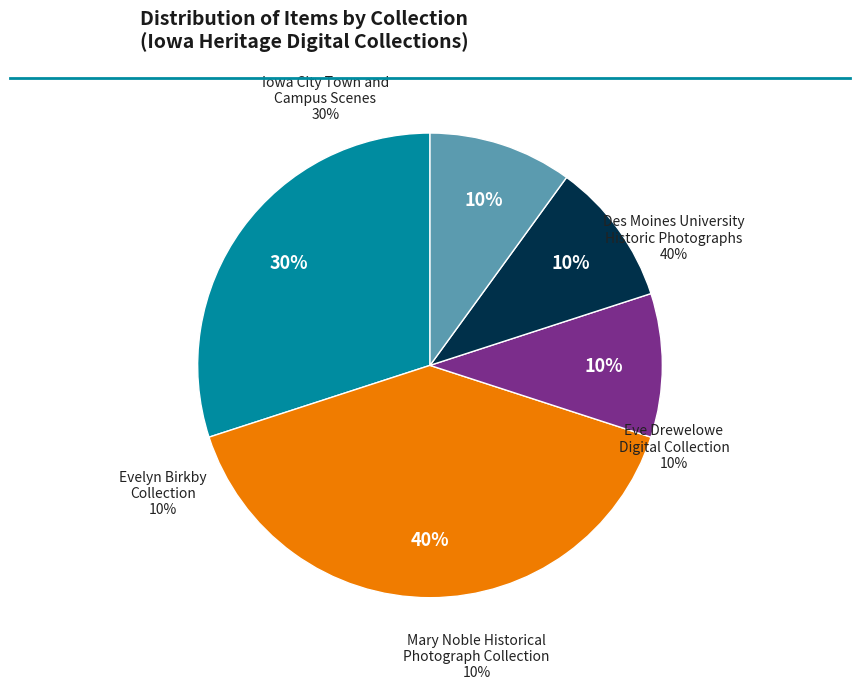

The Evelyn Birkby Collection slice represents 17% of the pie. True or false?

False